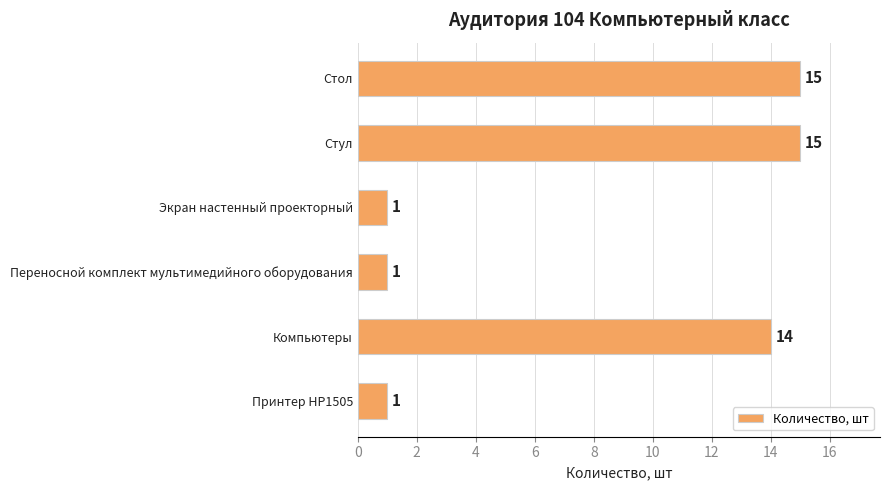

How many series are shown in this chart?

1